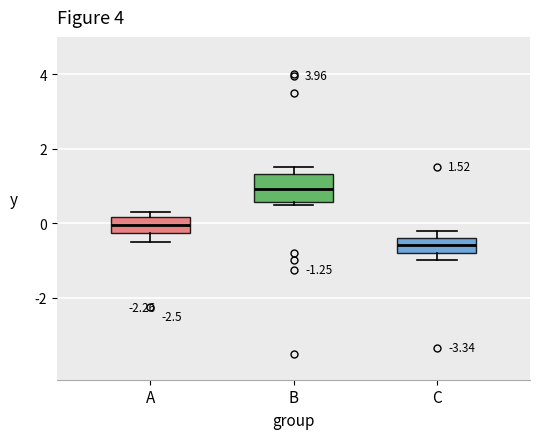

Comparing the boxes themselves (not the whiskers), which one is the tallest?

B